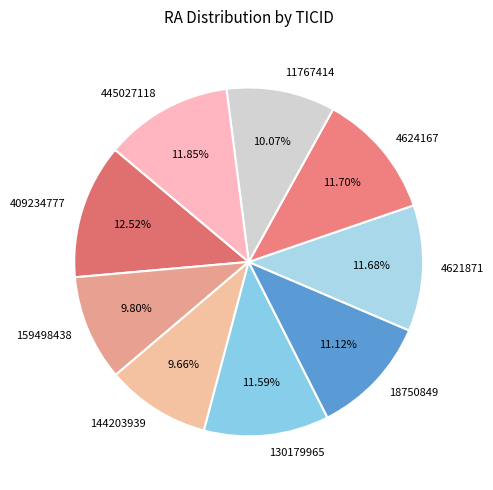

To the nearest percent, what percentage of the pie is 445027118?

12%